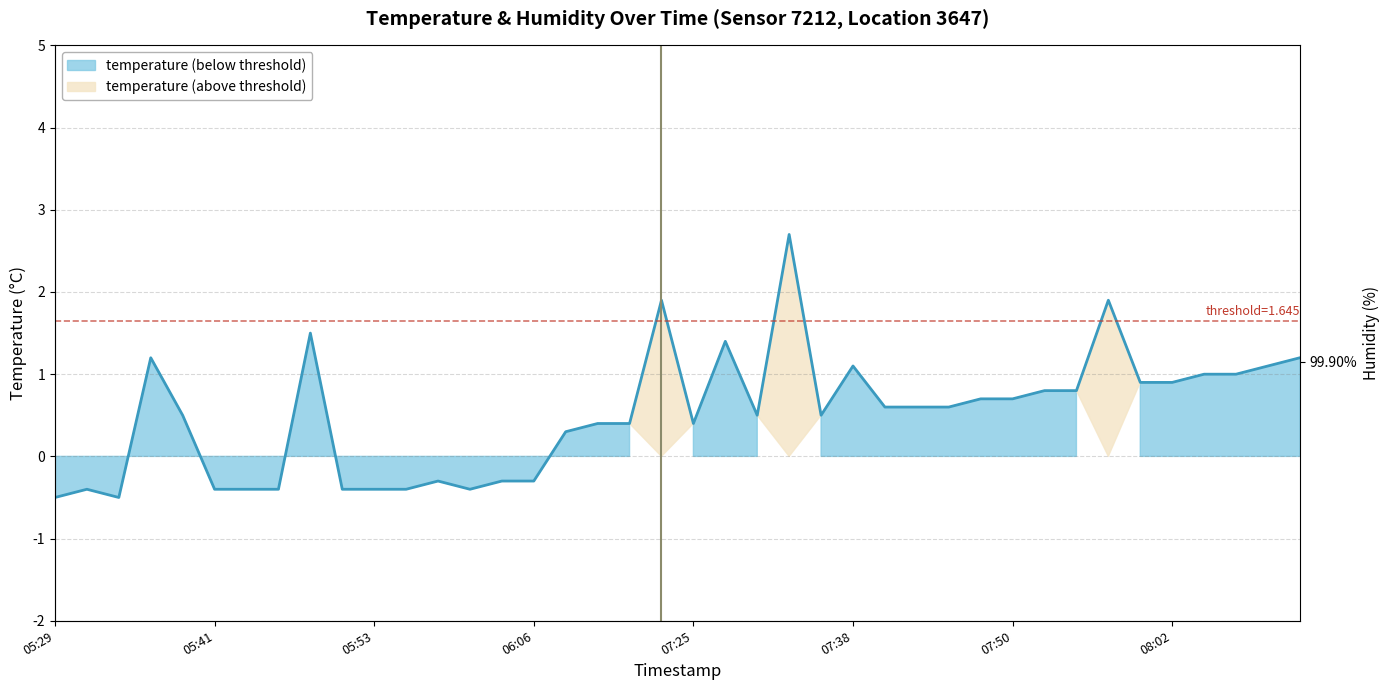

Reading left to right, what are all the values shown in this chart?

05:29=-0.5	05:31=-0.4	05:34=-0.5	05:36=1.2	05:39=0.5	05:41=-0.4	05:43=-0.4	05:46=-0.4	05:48=1.5	05:51=-0.4	05:53=-0.4	05:56=-0.4	05:58=-0.3	06:01=-0.4	06:03=-0.3	06:06=-0.3	07:15=0.3	07:18=0.4	07:20=0.4	07:23=1.9	07:25=0.4	07:28=1.4	07:30=0.5	07:33=2.7	07:35=0.5	07:38=1.1	07:40=0.6	07:43=0.6	07:45=0.6	07:47=0.7	07:50=0.7	07:52=0.8	07:55=0.8	07:57=1.9	08:00=0.9	08:02=0.9	08:05=1.0	08:07=1.0	08:10=1.1	08:12=1.2